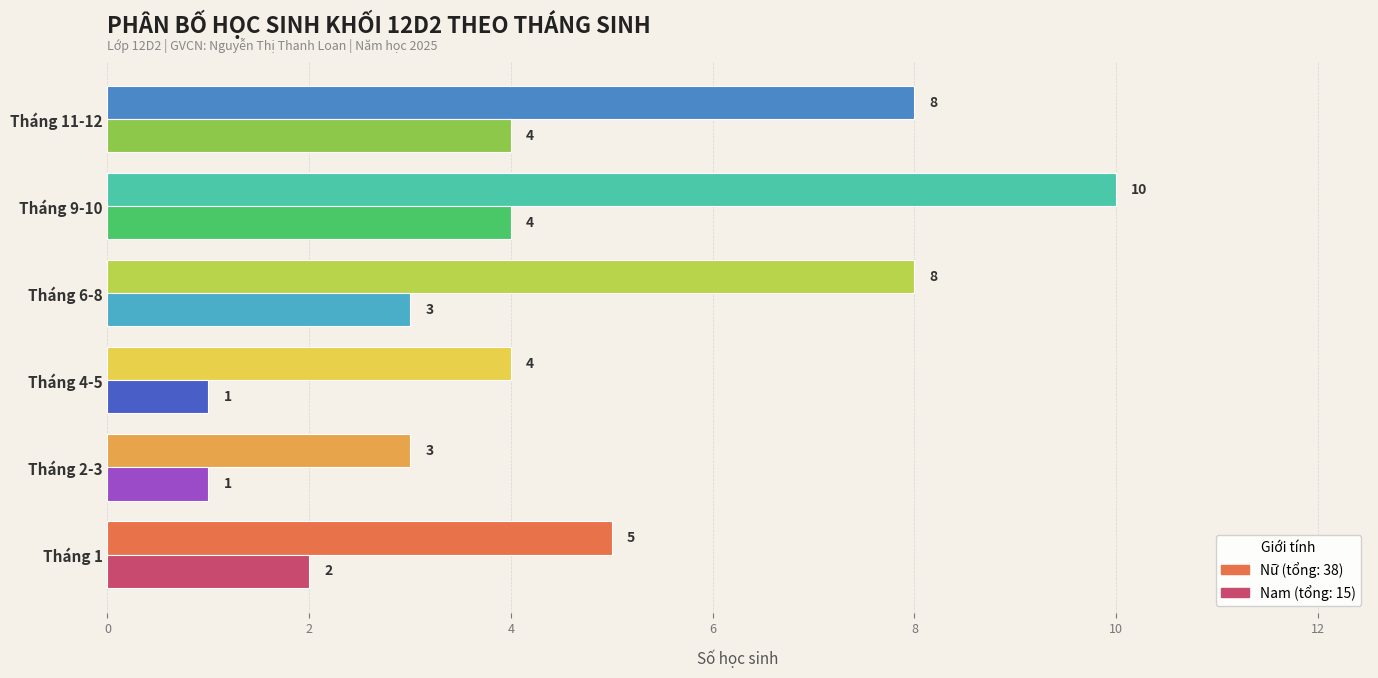

At which category is the sum across all series the highest?

Tháng 9-10